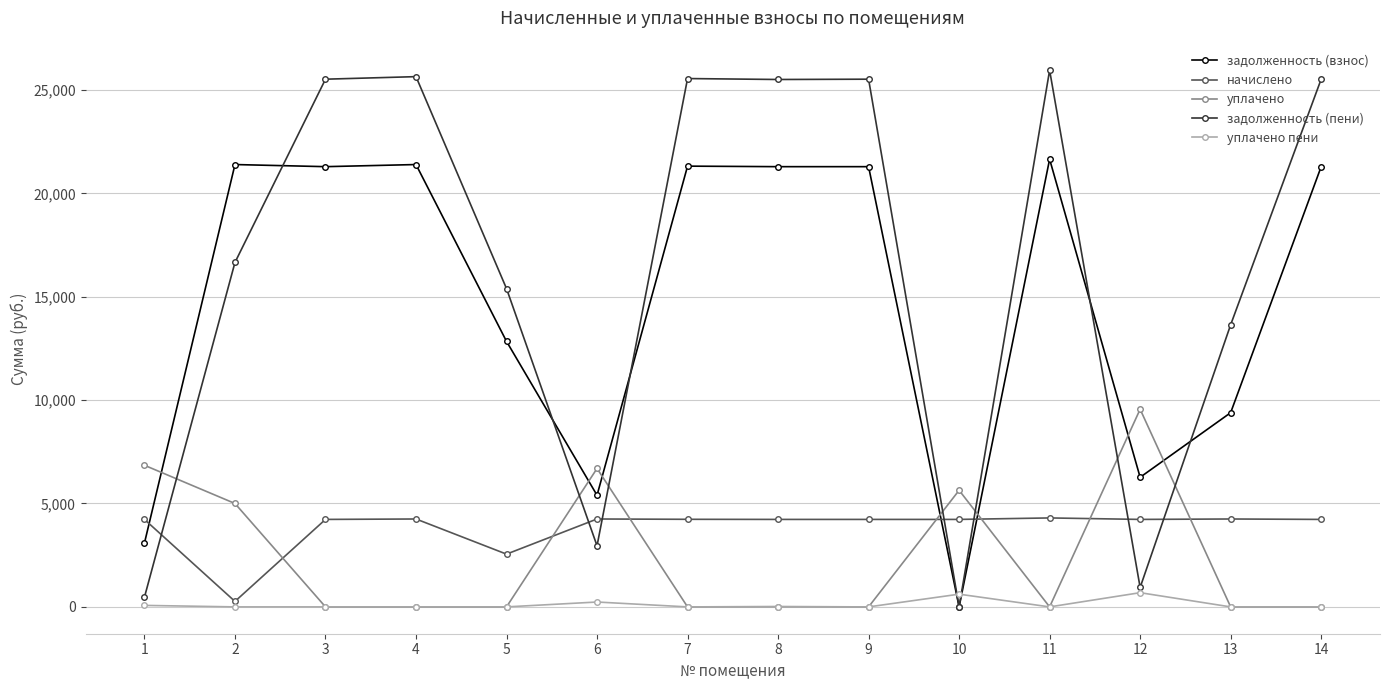

True or false: задолженность (взнос) has more than 2 interior local peaks.

True